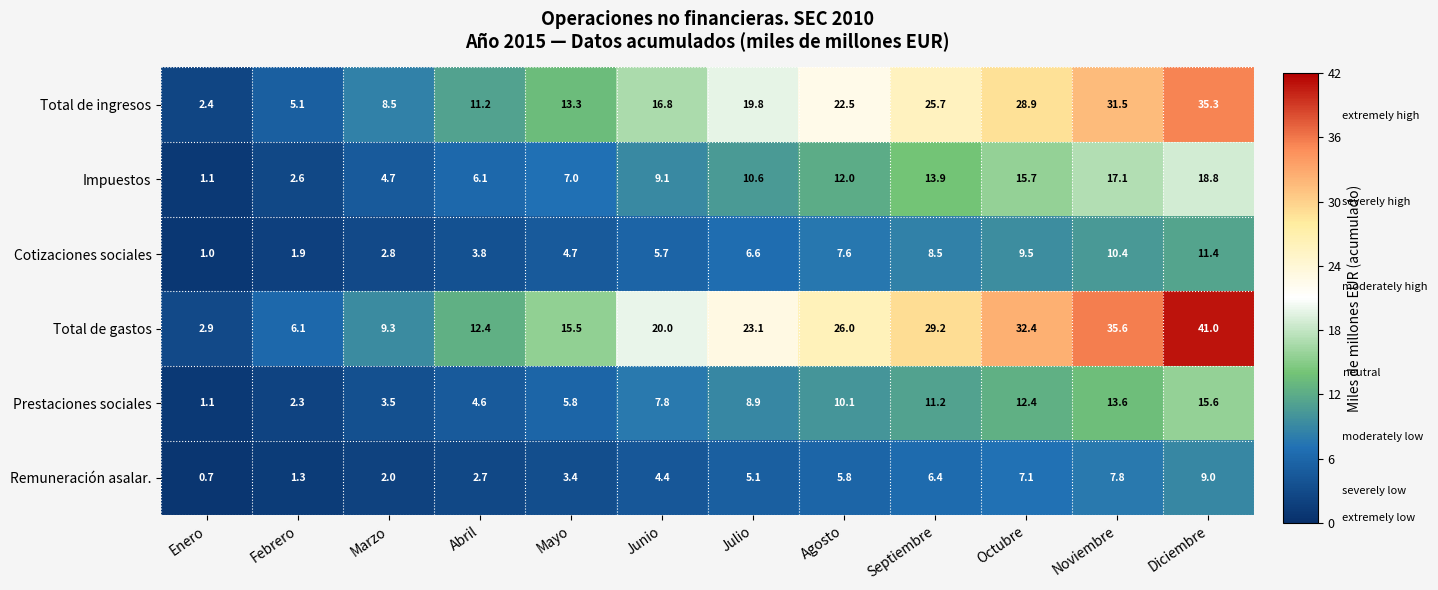

What is the approximate value of Total de ingresos at Septiembre?

25.7